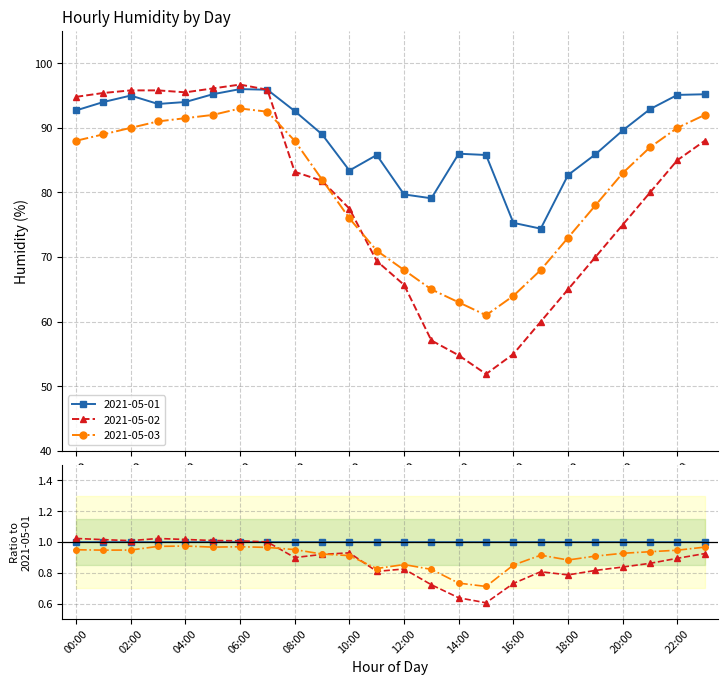

True or false: 2021-05-03 has a value of 128.5 at 19:00.

False